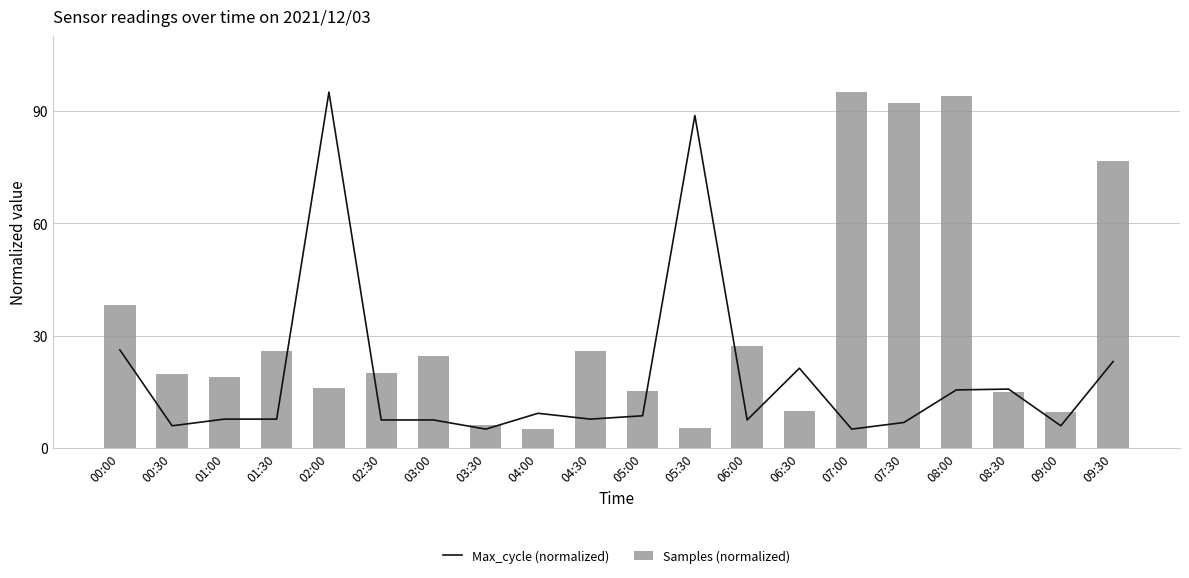

Which series has the largest total across all categories?

Samples (normalized)